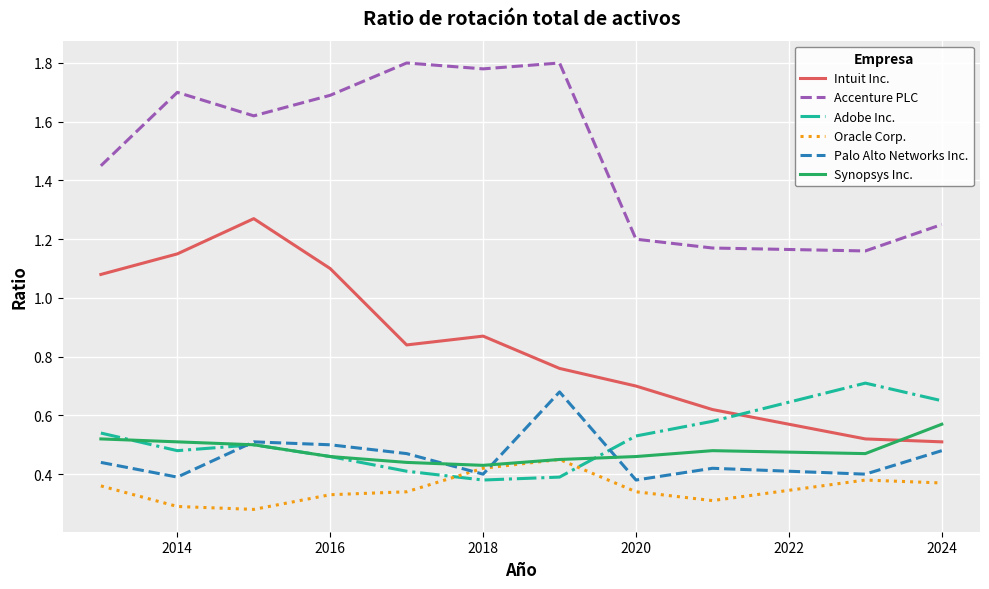

At how many categories does at least one series exceed 0?

11